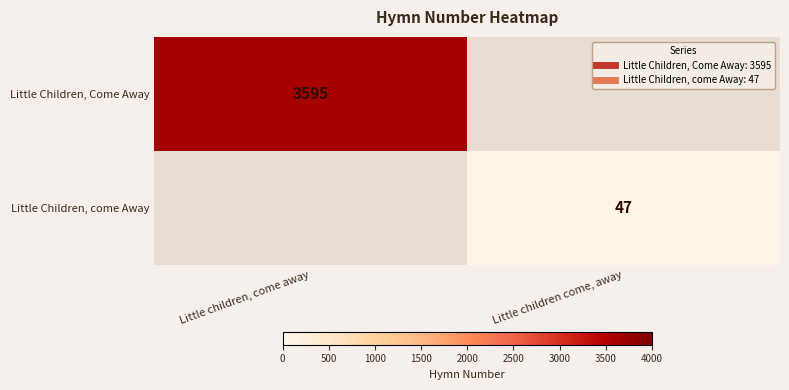

List the labels in order of Little Children, Come Away value, largest first.

Little children, come away, Little children come, away